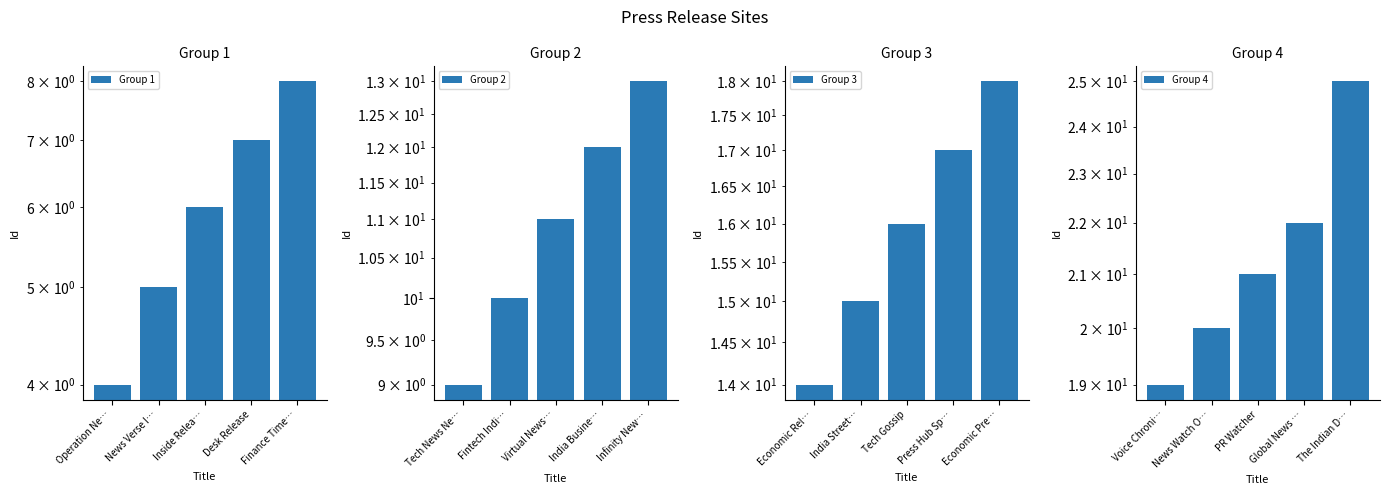

Is the value of Group 1 at News Verse I… greater than the value of Group 4 at News Verse I…?

No